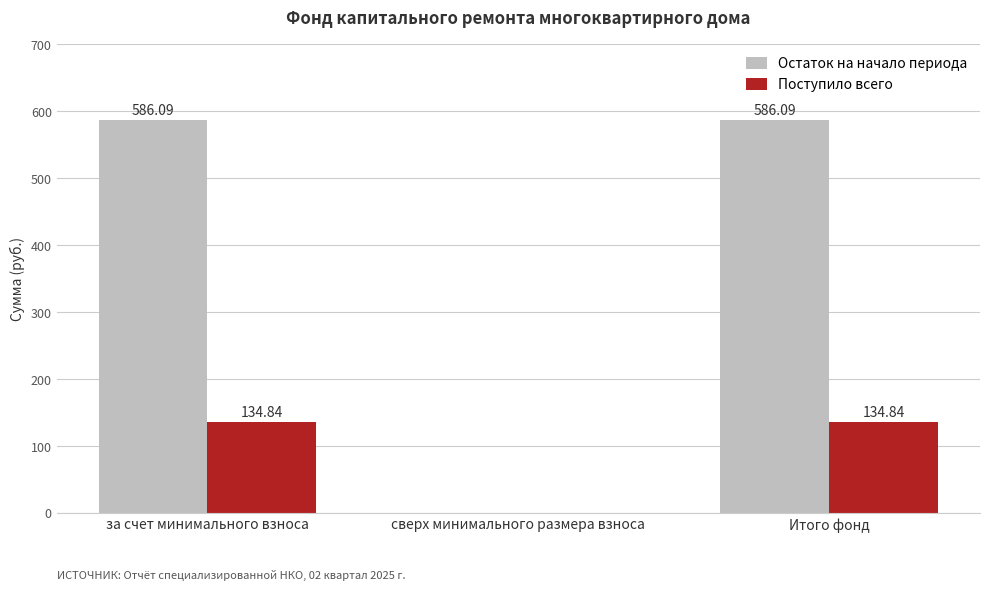

Is it true that Поступило всего equals 222.4 at Итого фонд?

False